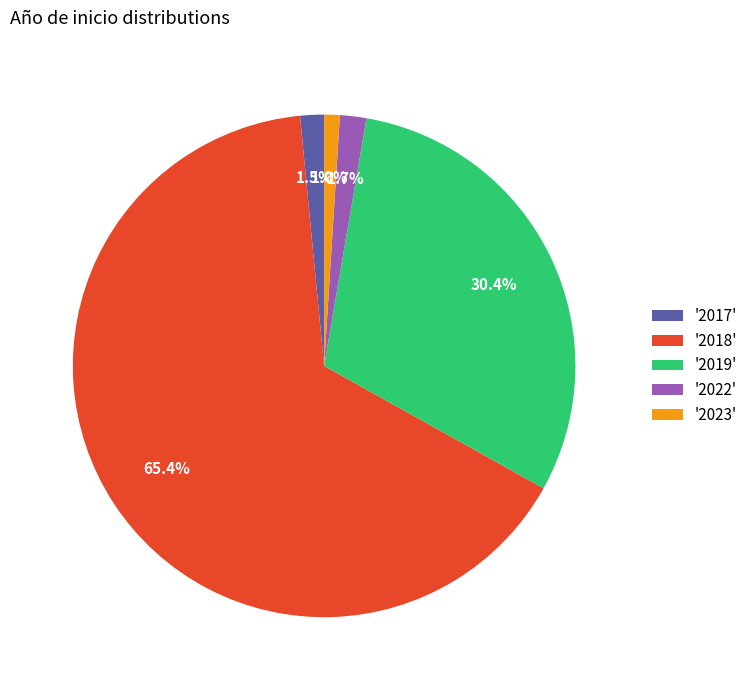

Is '2022' the majority of the pie?

No